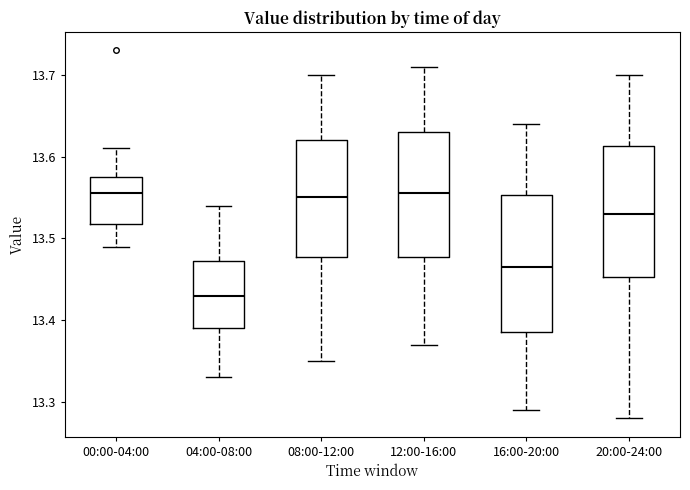

Reading left to right, read every box against the y-axis: the position of its median line, the range the box covers, and the ends of its whiskers. The values are not printed on the chart, so give them approximately, as read against the axis.

00:00-04:00: median 13.56, box 13.52 to 13.58, whiskers 13.49 to 13.61
04:00-08:00: median 13.43, box 13.39 to 13.47, whiskers 13.33 to 13.54
08:00-12:00: median 13.55, box 13.48 to 13.62, whiskers 13.35 to 13.70
12:00-16:00: median 13.56, box 13.48 to 13.63, whiskers 13.37 to 13.71
16:00-20:00: median 13.47, box 13.39 to 13.55, whiskers 13.29 to 13.64
20:00-24:00: median 13.53, box 13.45 to 13.61, whiskers 13.28 to 13.70